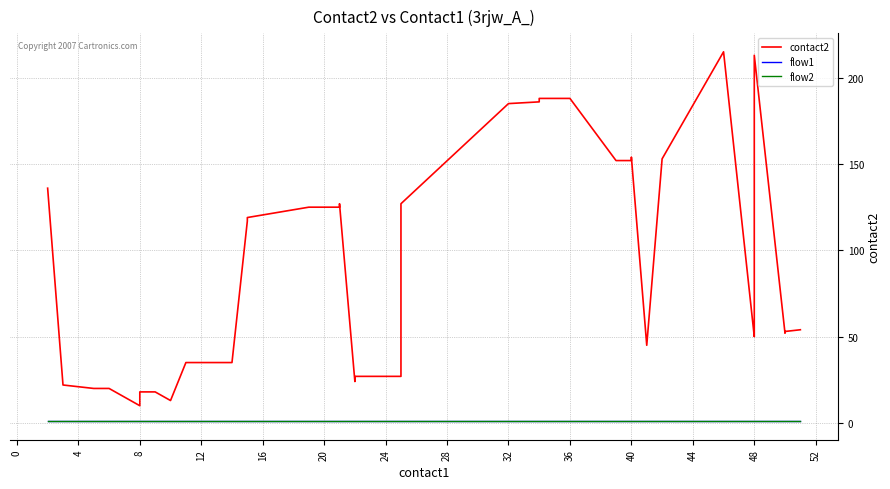

What is the difference between the second highest and minimum values in the contact2 series?

203